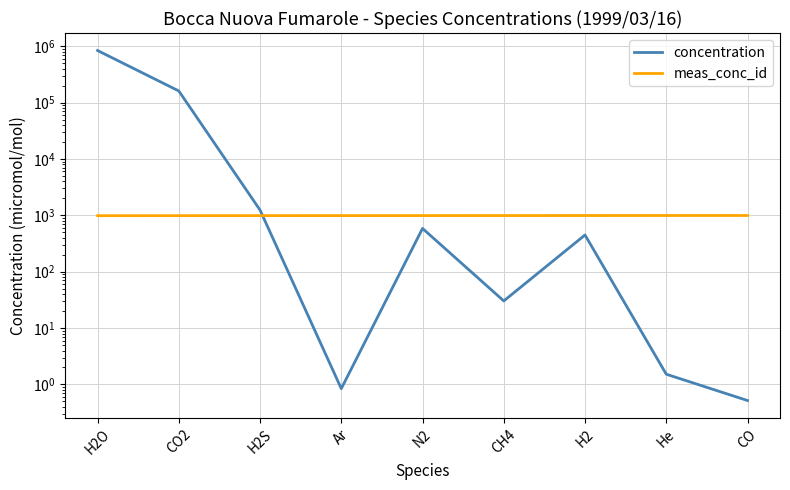

Is the value of meas_conc_id at He greater than the value of concentration at CO2?

No